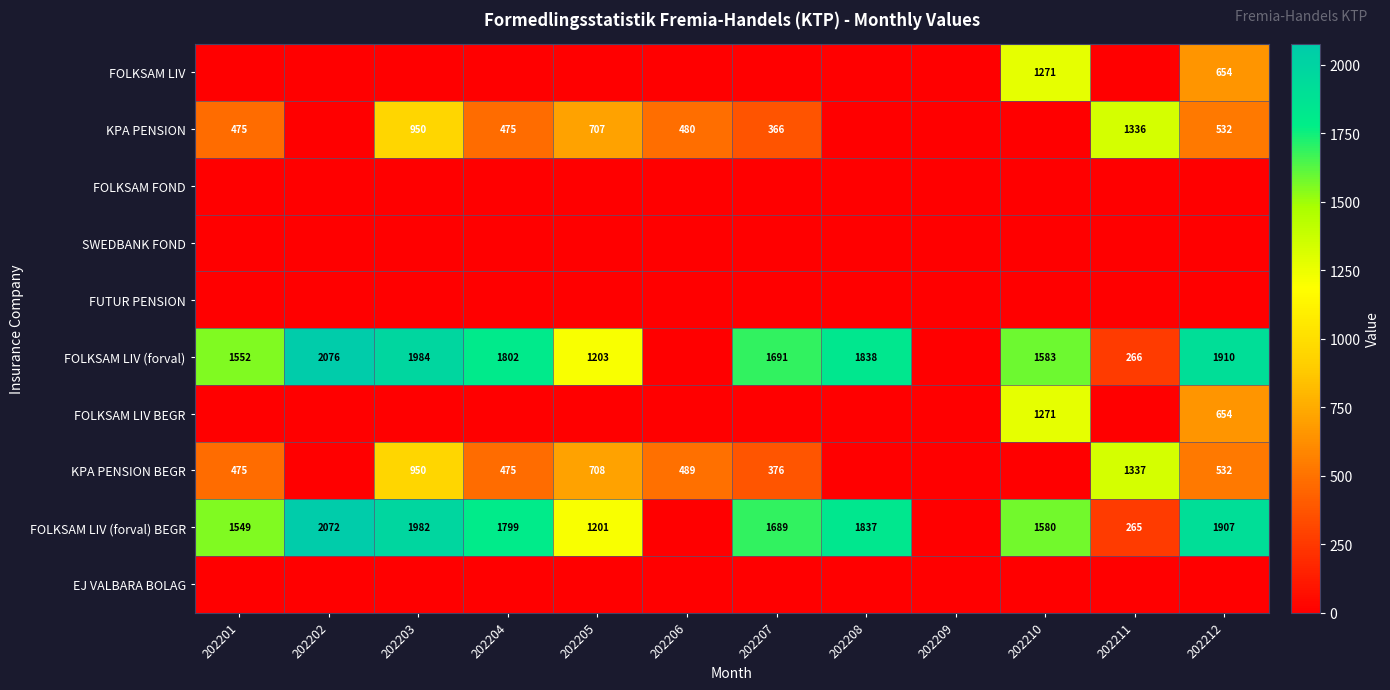

The KPA PENSION BEGR series shows 0 at 202209. True or false?

True